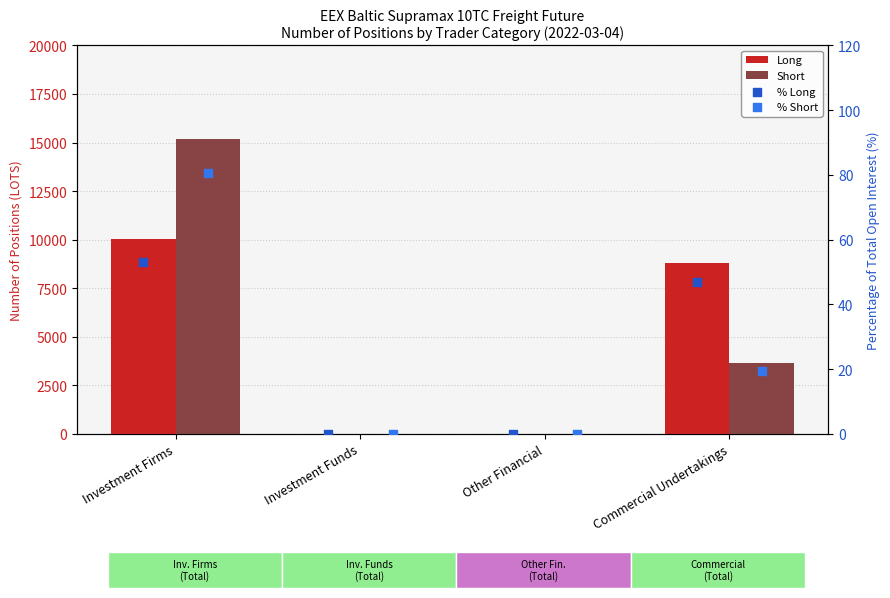

Which series contains the highest Y value?

Short